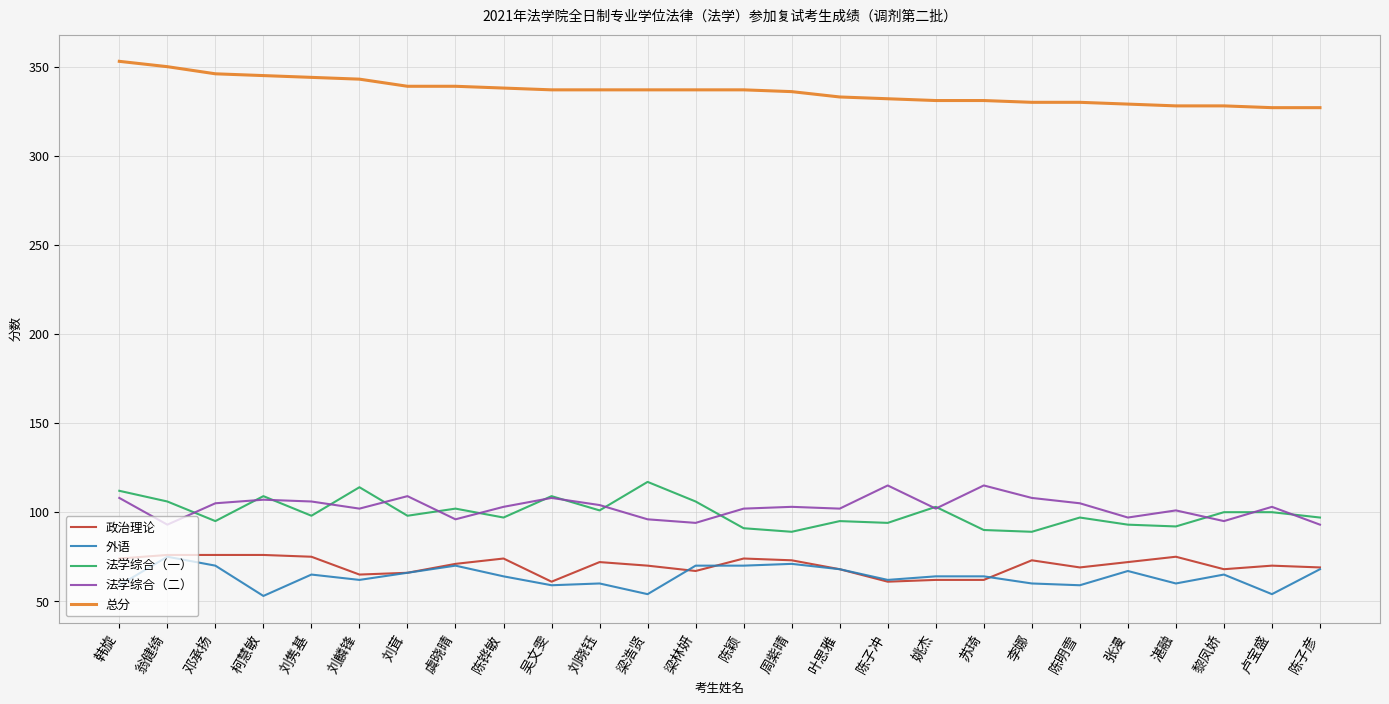

True or false: 总分 and 法学综合（一） cross at least once.

False